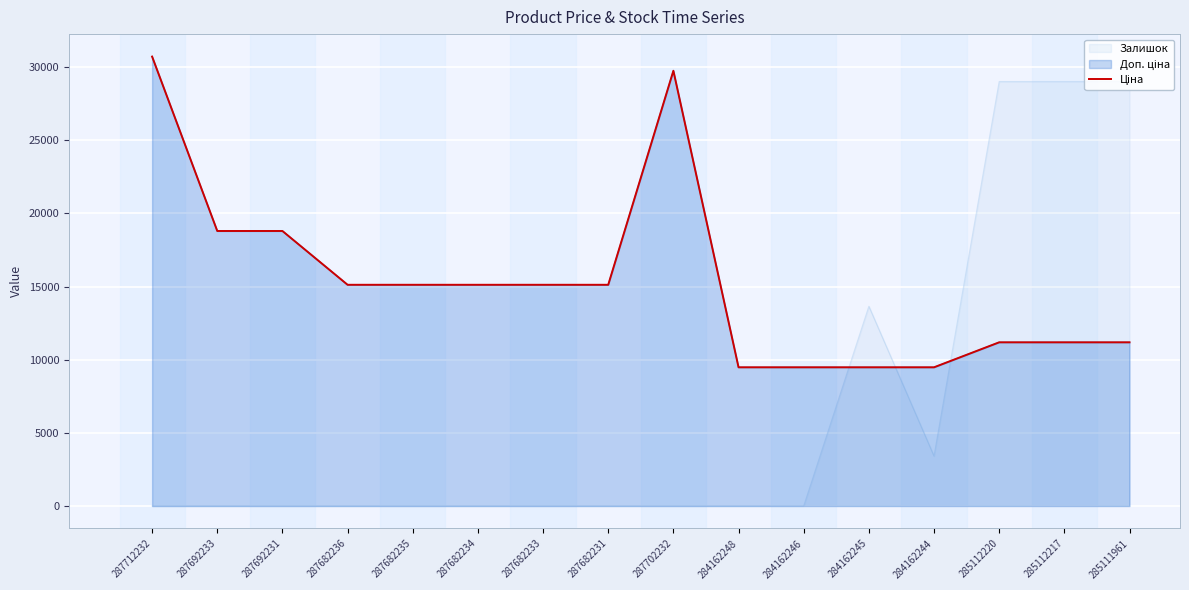

What is the approximate value at 287692233?

18796.8